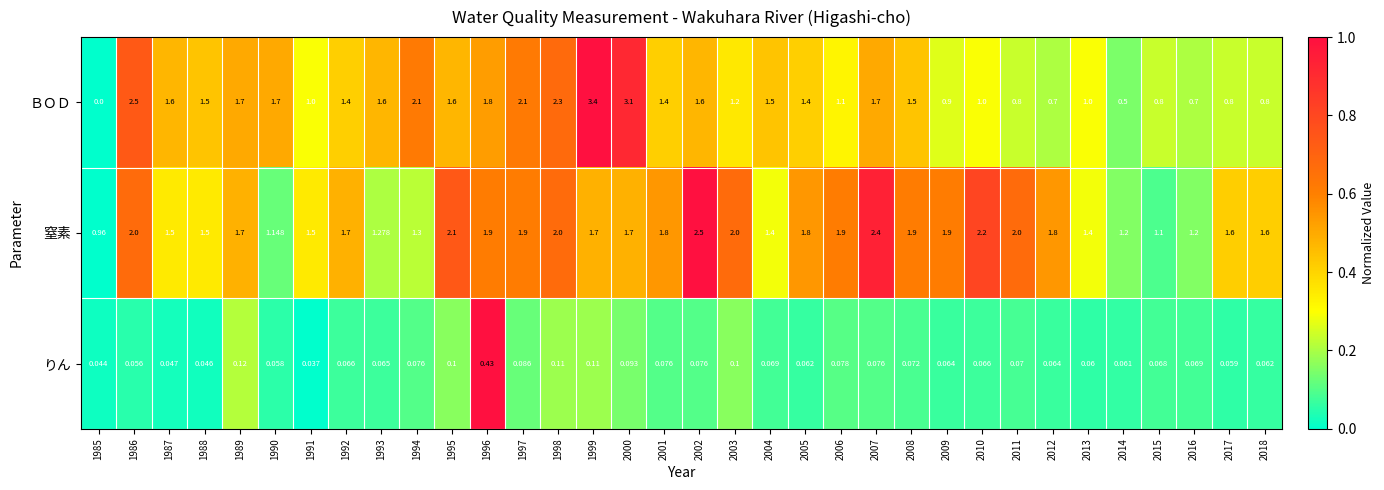

List the series in order of their peak value, highest first.

ＢＯＤ, 窒素, りん